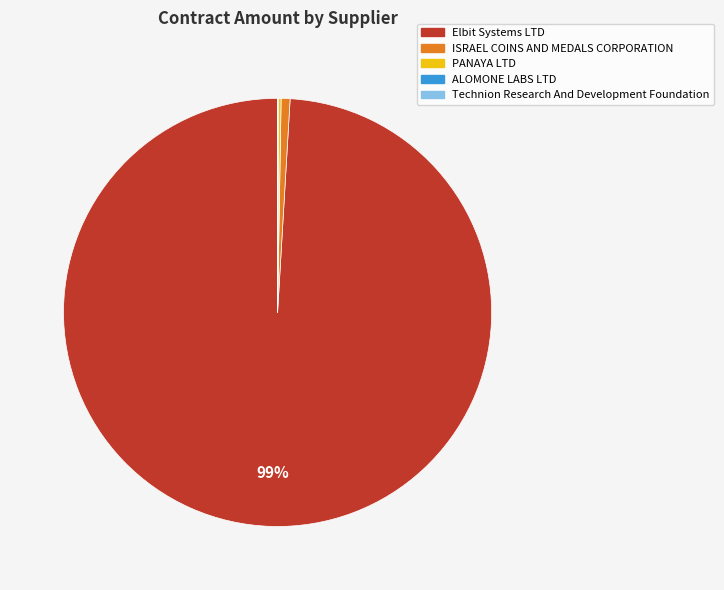

Which category has the biggest portion of the pie?

Elbit Systems LTD